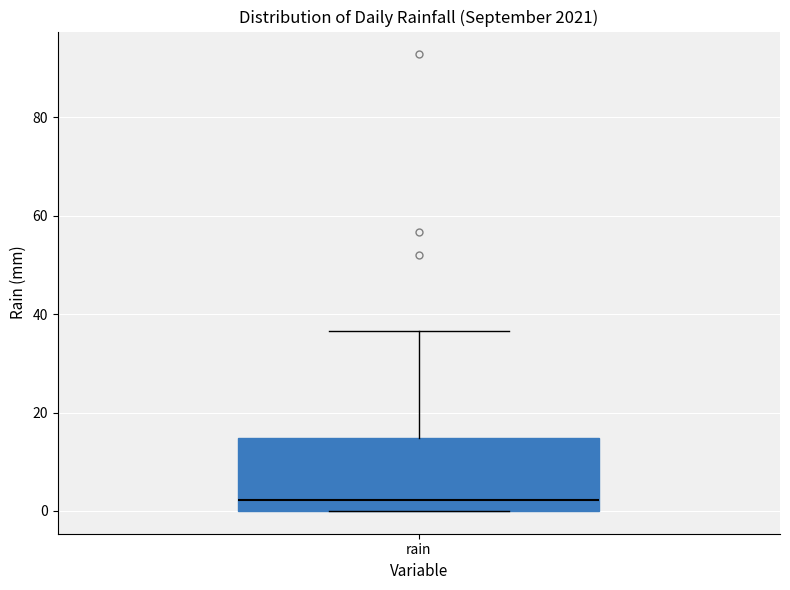

Read this box plot against the y-axis: the position of the median line, the range covered by the box, and the ends of both whiskers. The values are not printed on the chart, so give them approximately, as read against the axis.

median 2, box 0 to 14, whiskers 0 to 36